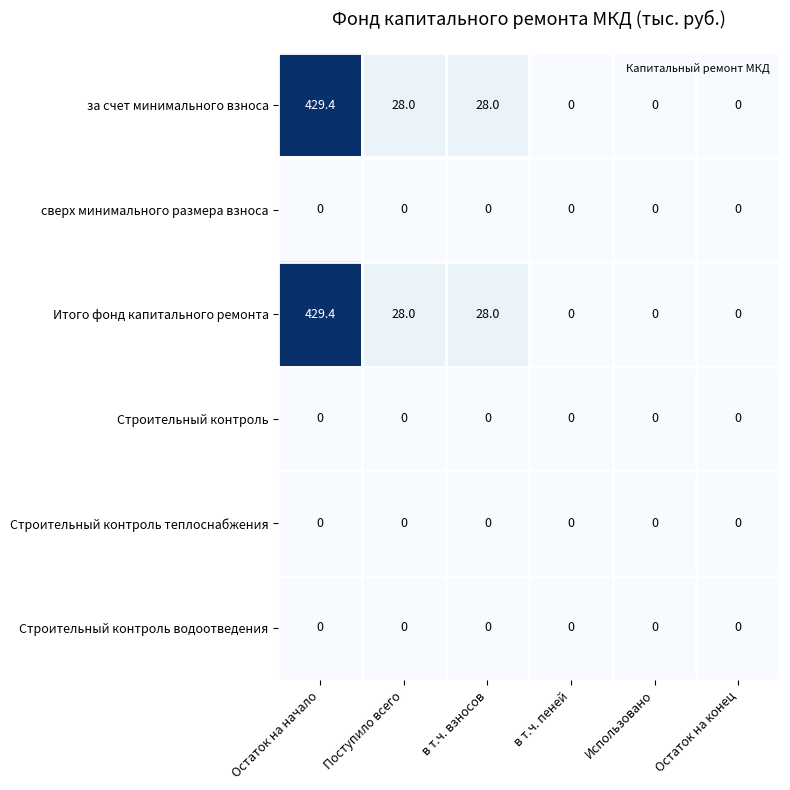

Is it true that сверх минимального размера взноса equals 0.0 at Использовано?

True